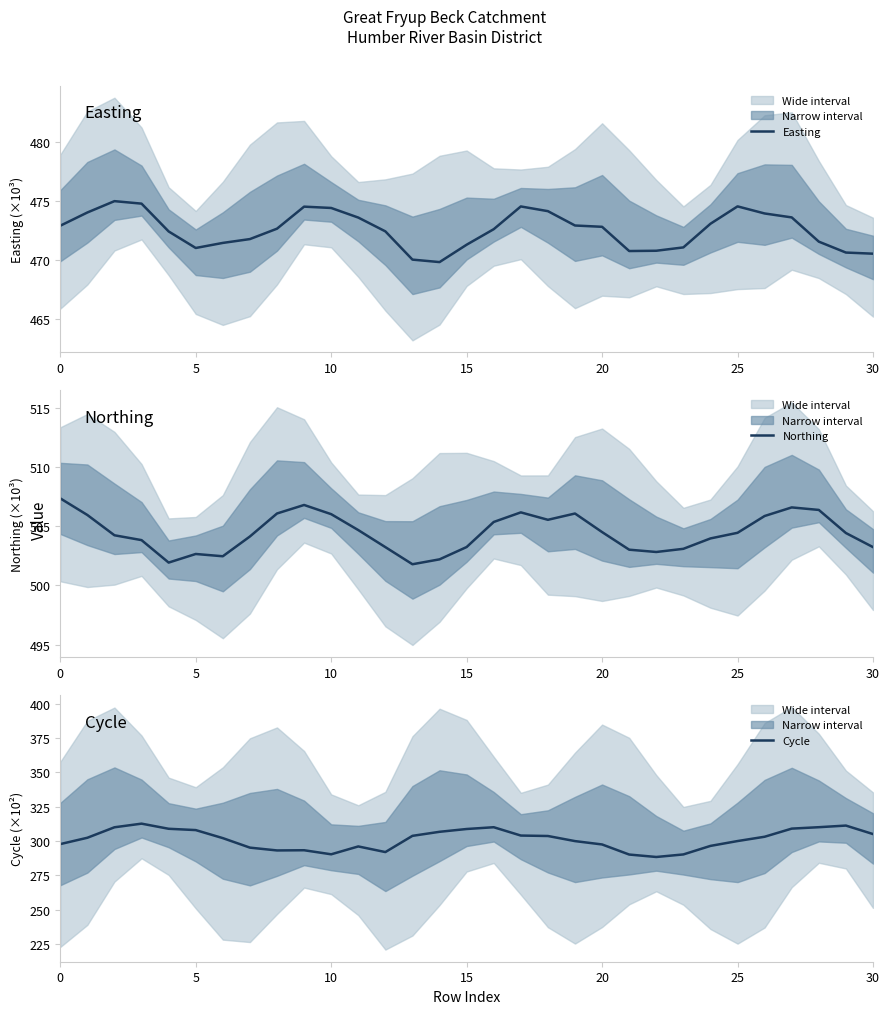

At which label does Northing reach its minimum?

13